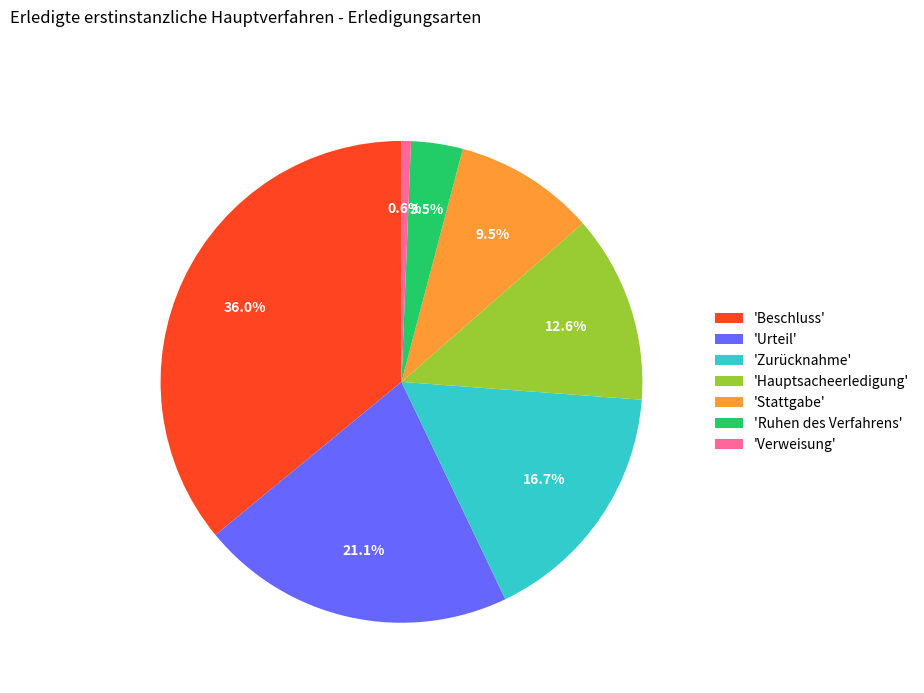

To the nearest percent, what is the difference between the largest and smallest slice percentages?

35%